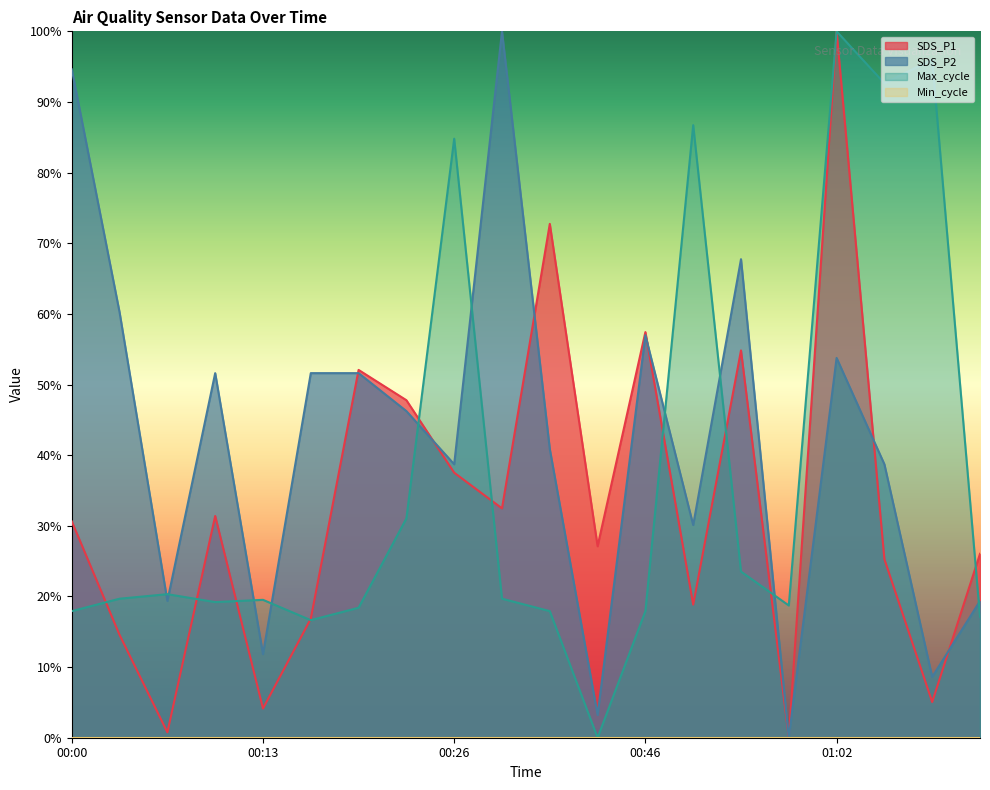

What is the approximate value of SDS_P2 at 00:46?

57.0